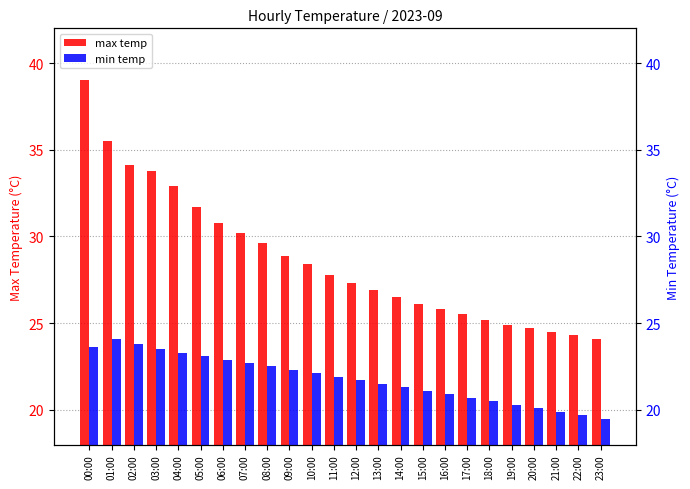

Which series changed the most between 04:00 and 08:00?

max temp